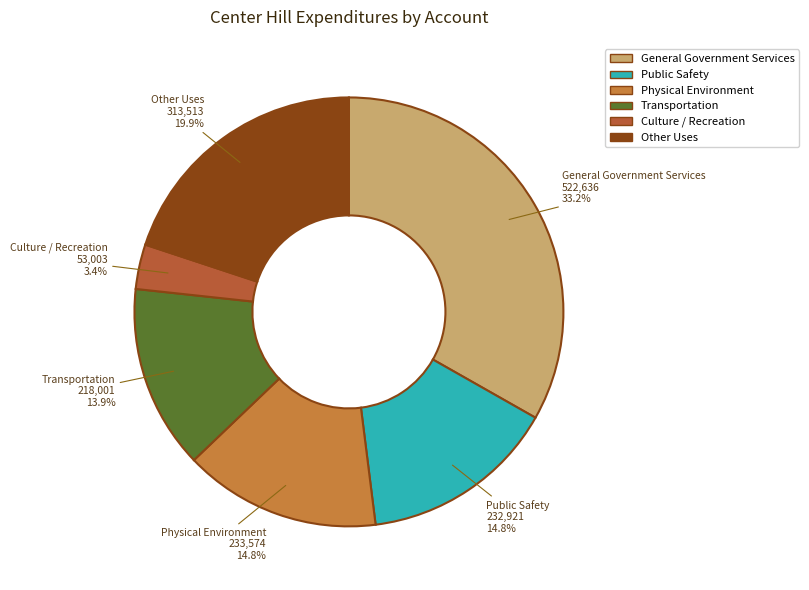

What percentage is the Culture / Recreation slice, to the nearest percent?

3%